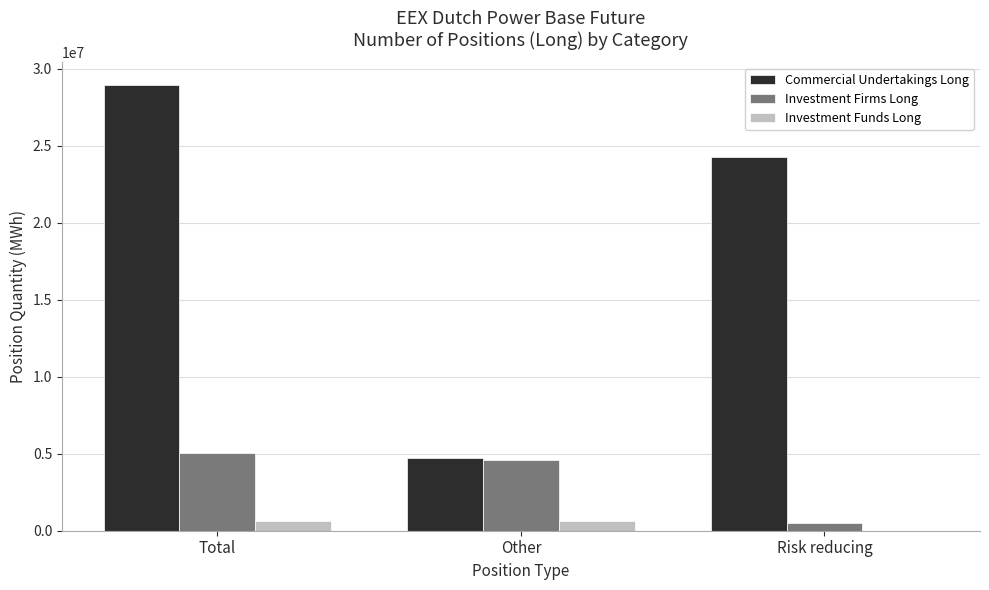

What is the sum of all Commercial Undertakings Long values?

57957686